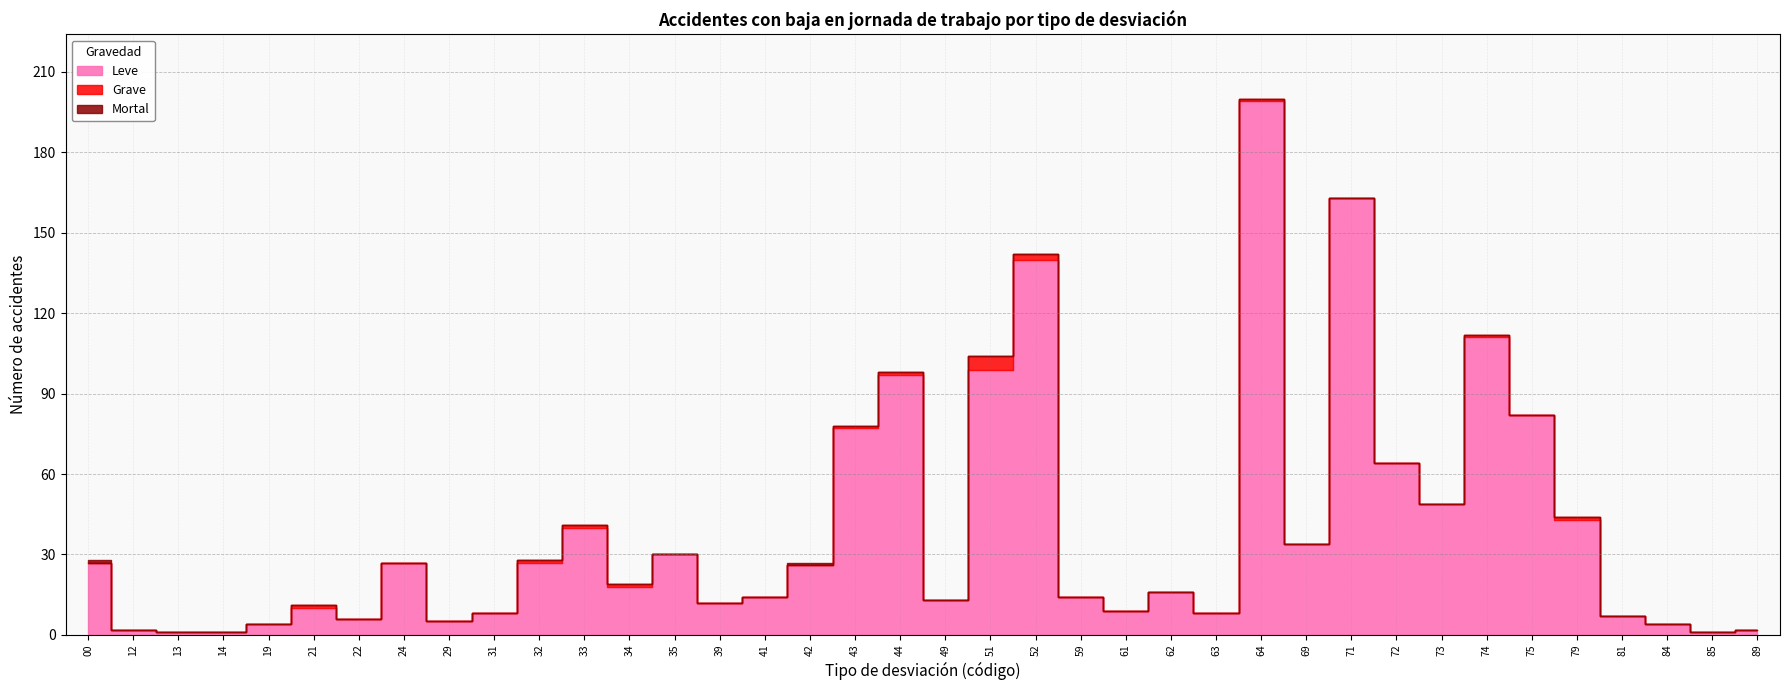

How many lines are shown in the chart?

3